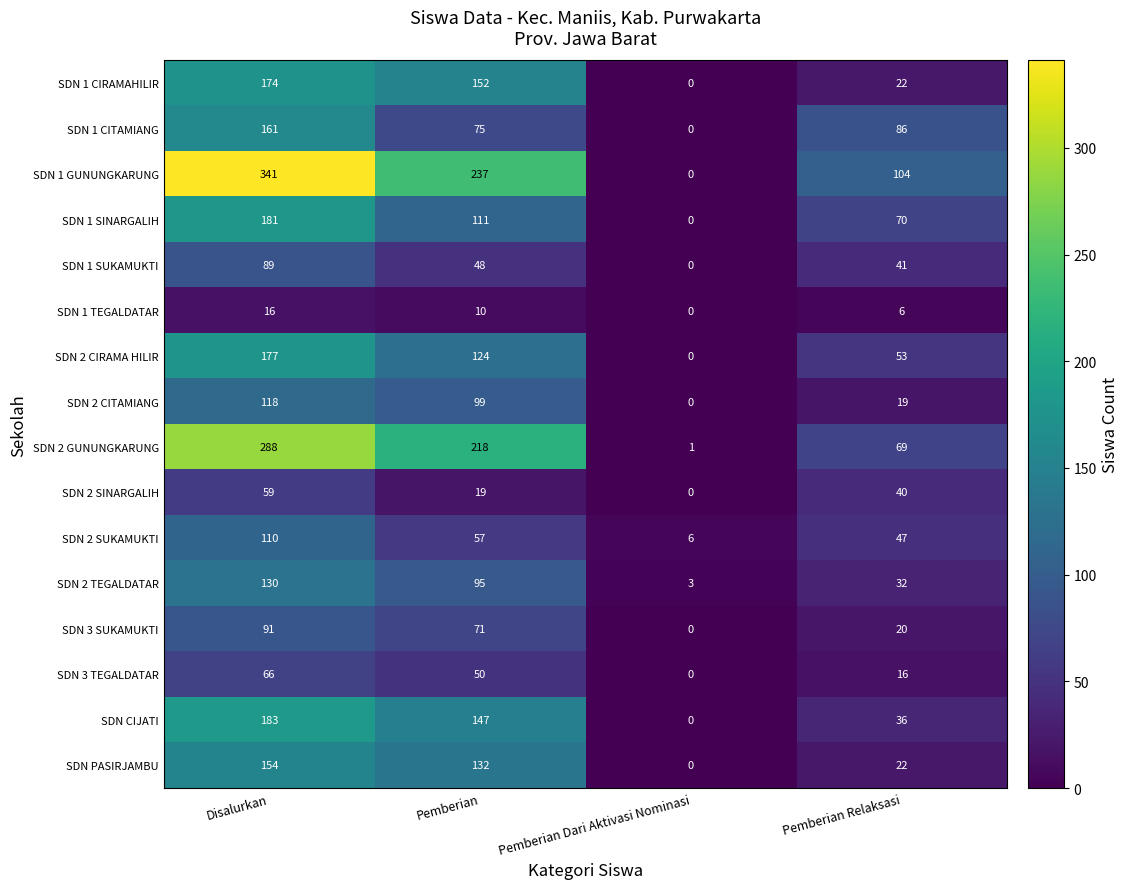

At which category is the sum across all series the highest?

Disalurkan